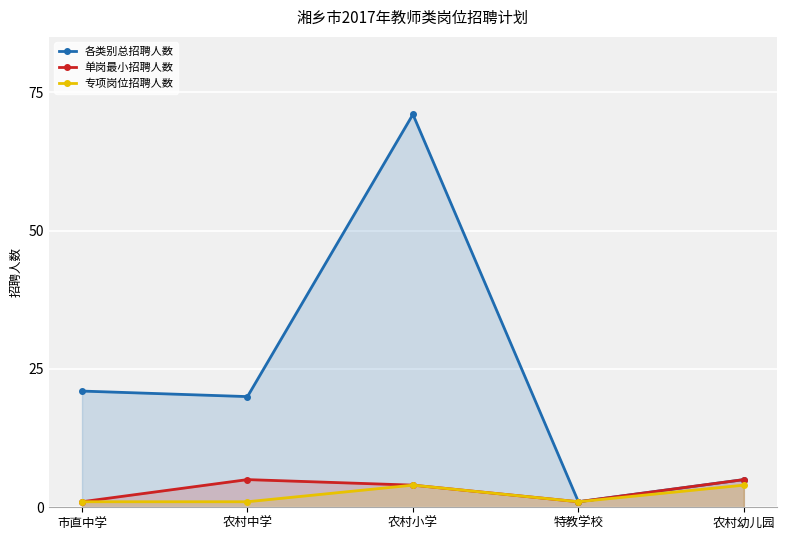

What is the difference between the maximum and minimum values in the 单岗最小招聘人数 series?

4